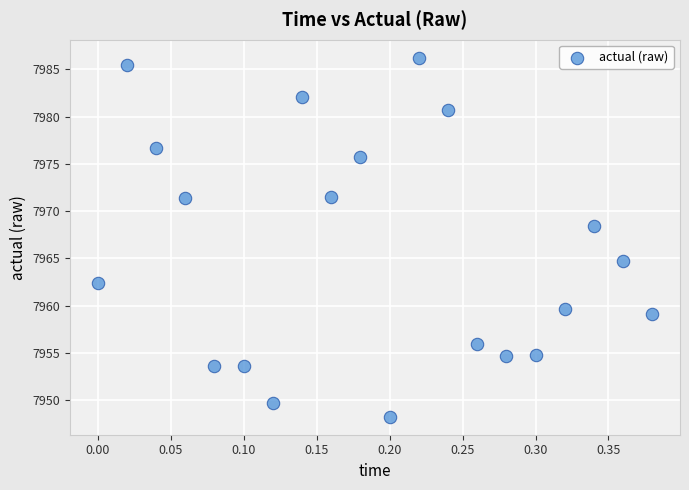

What Y value in the scatter plot is closest to 7967?

7968.4